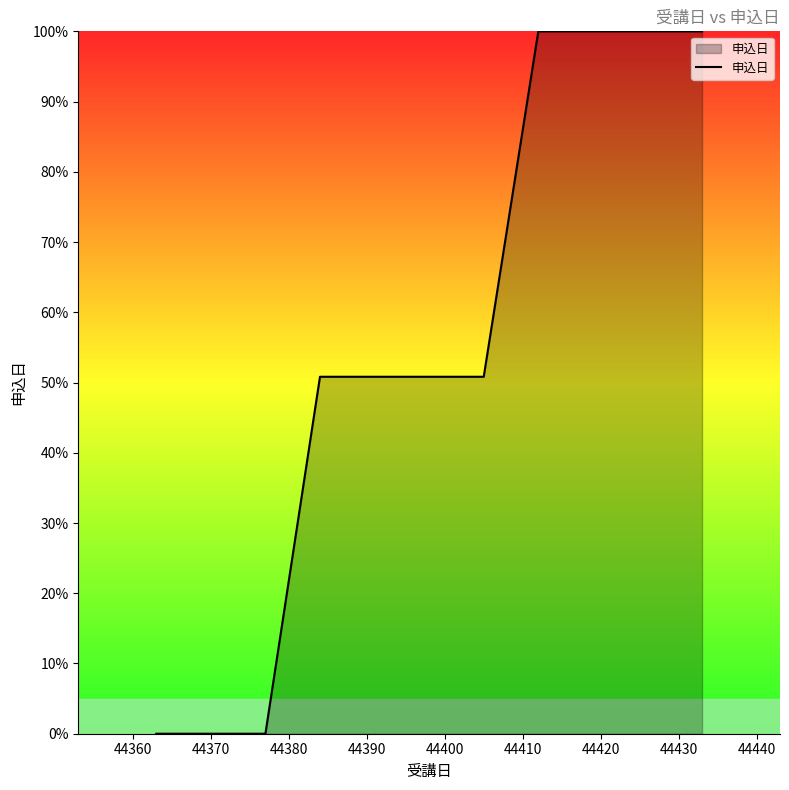

How many lines are shown in the chart?

1